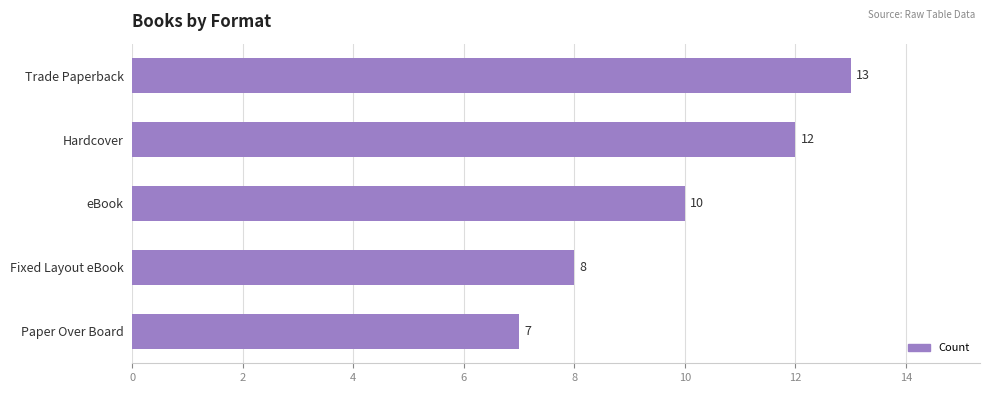

Are the bars grouped side by side (vs. stacked)?

No